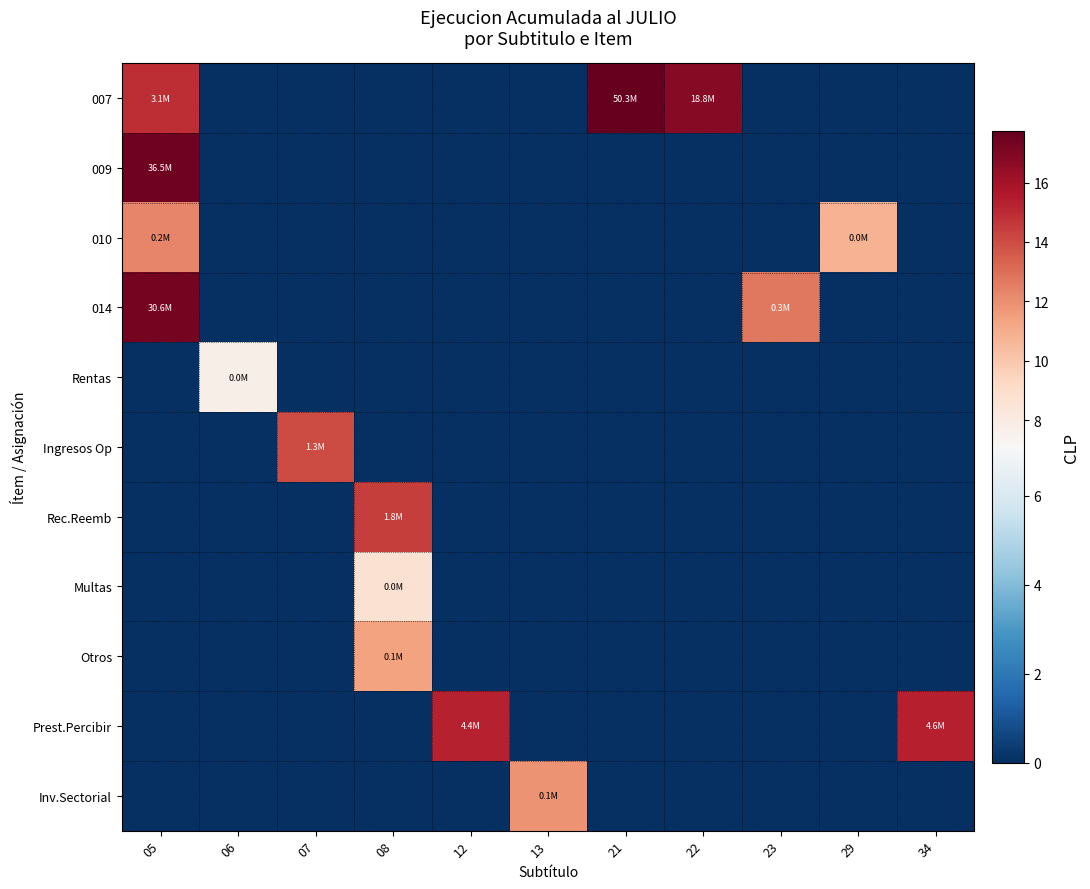

Count the number of data series in this chart.

11